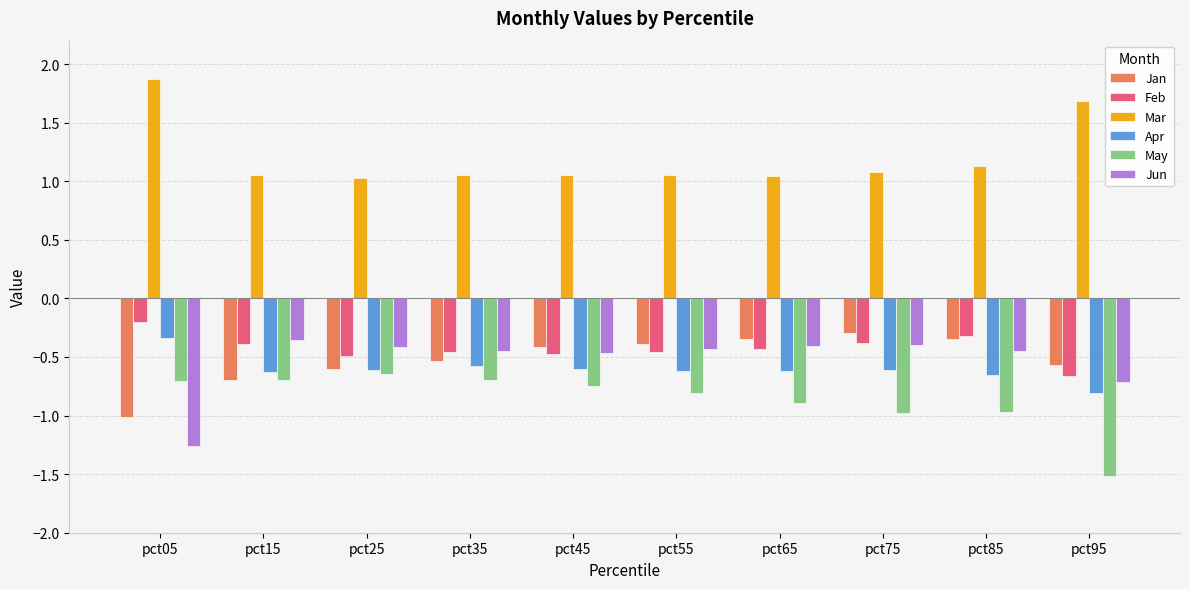

Is it true that May equals -0.7 at pct15?

True